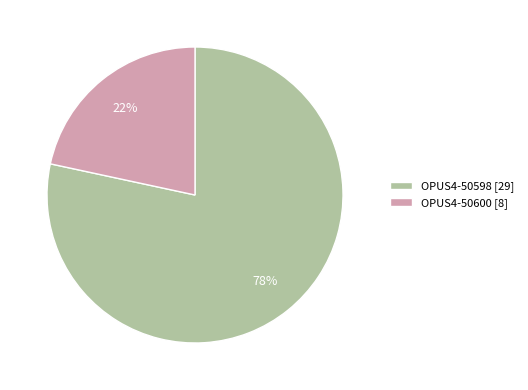

To the nearest percent, what is the combined percentage of OPUS4-50600 [8] and OPUS4-50598 [29]?

100%